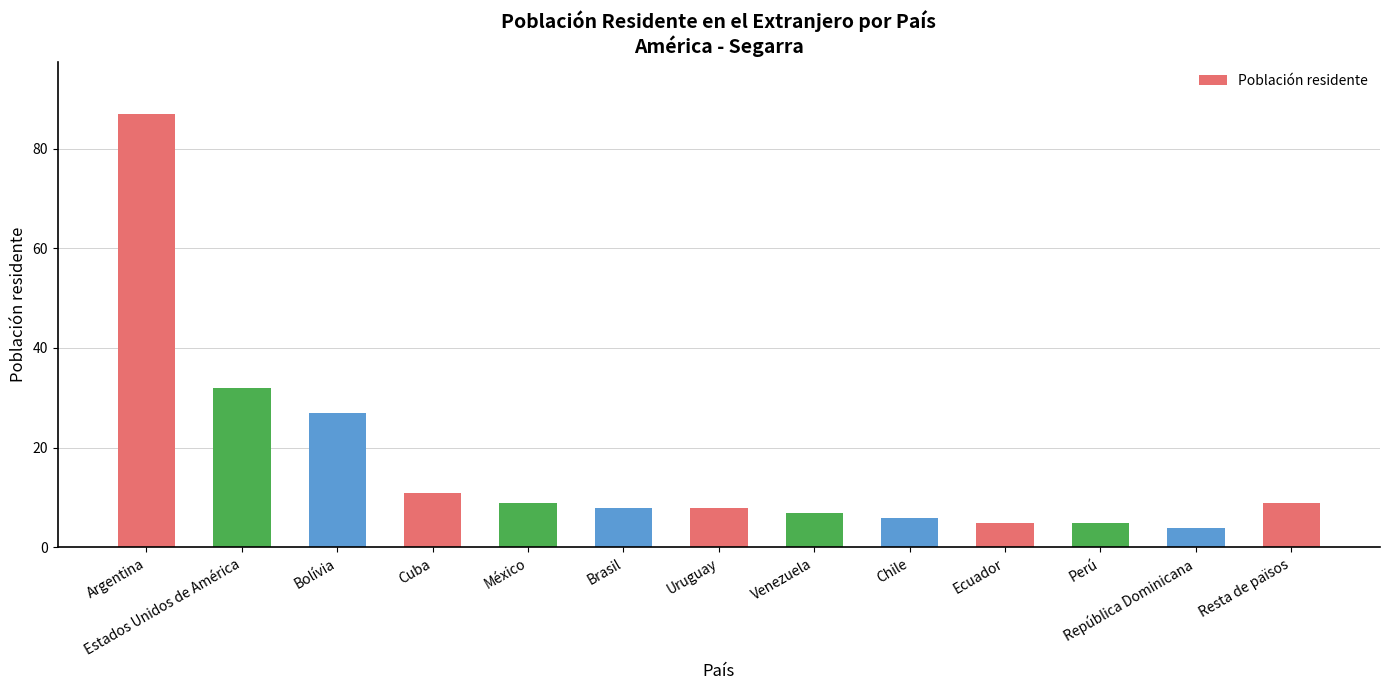

What is the minimum value shown in the chart?

4